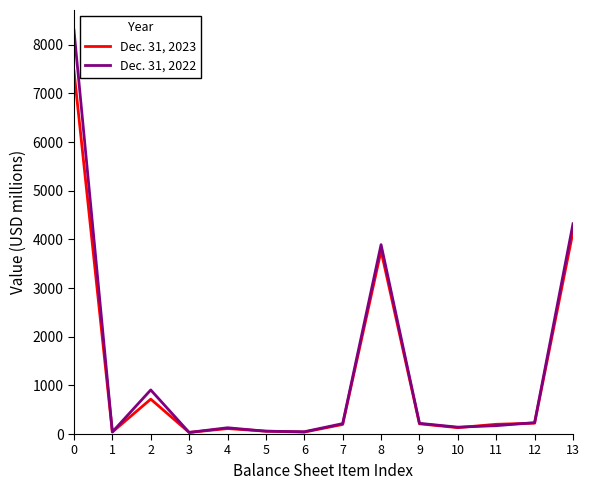

What is the sum of the Dec. 31, 2023 values at 11 and 0?

7659